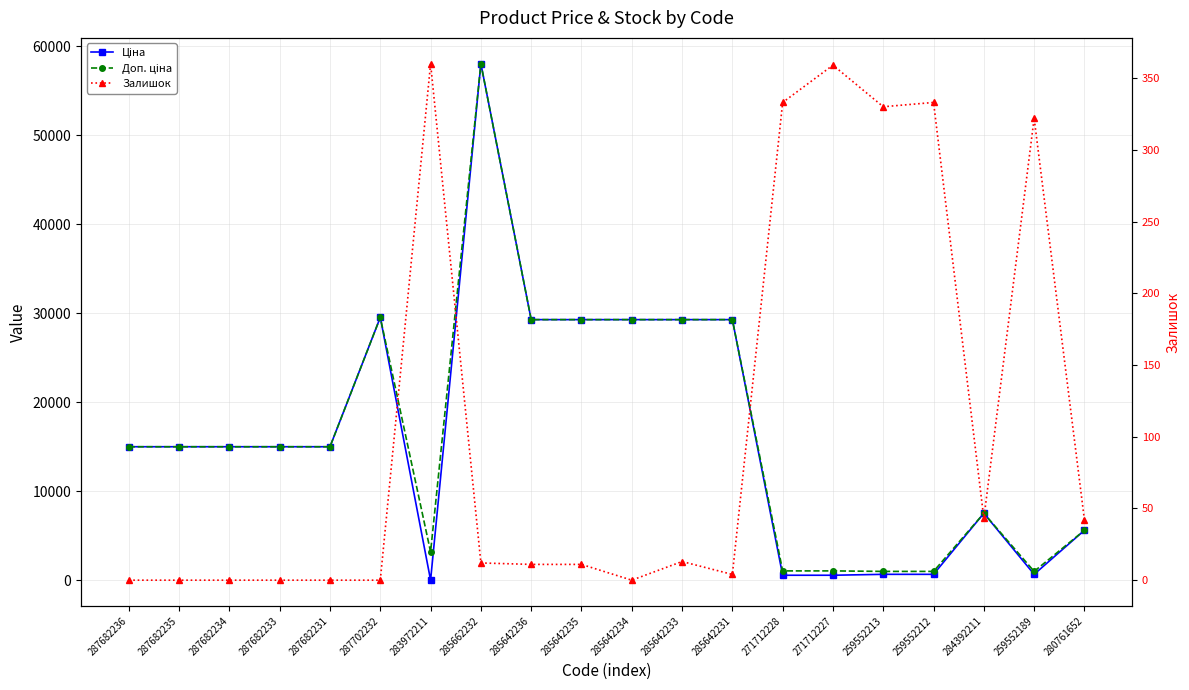

In Доп. ціна, how many points are lower than both neighbors (excluding endpoints)?

2